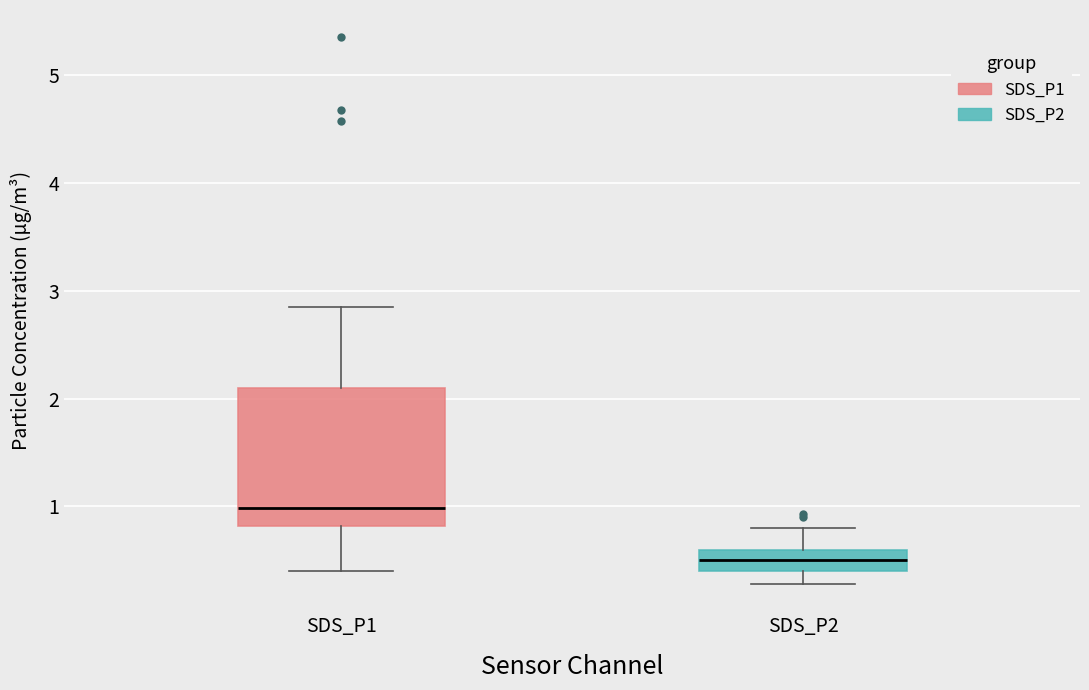

Reading left to right, read every box against the y-axis: the position of its median line, the range the box covers, and the ends of its whiskers. The values are not printed on the chart, so give them approximately, as read against the axis.

SDS_P1: median 1.0, box 0.8 to 2.1, whiskers 0.4 to 2.9
SDS_P2: median 0.5, box 0.4 to 0.6, whiskers 0.3 to 0.8